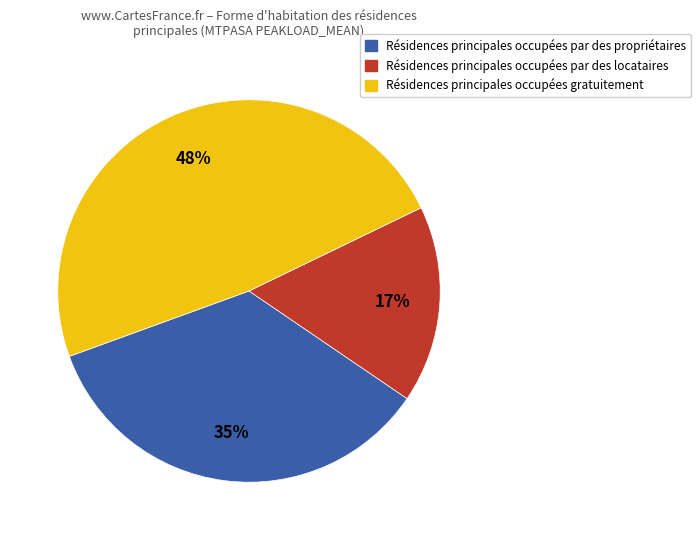

Does Résidences principales occupées gratuitement account for over 50% of the chart?

No